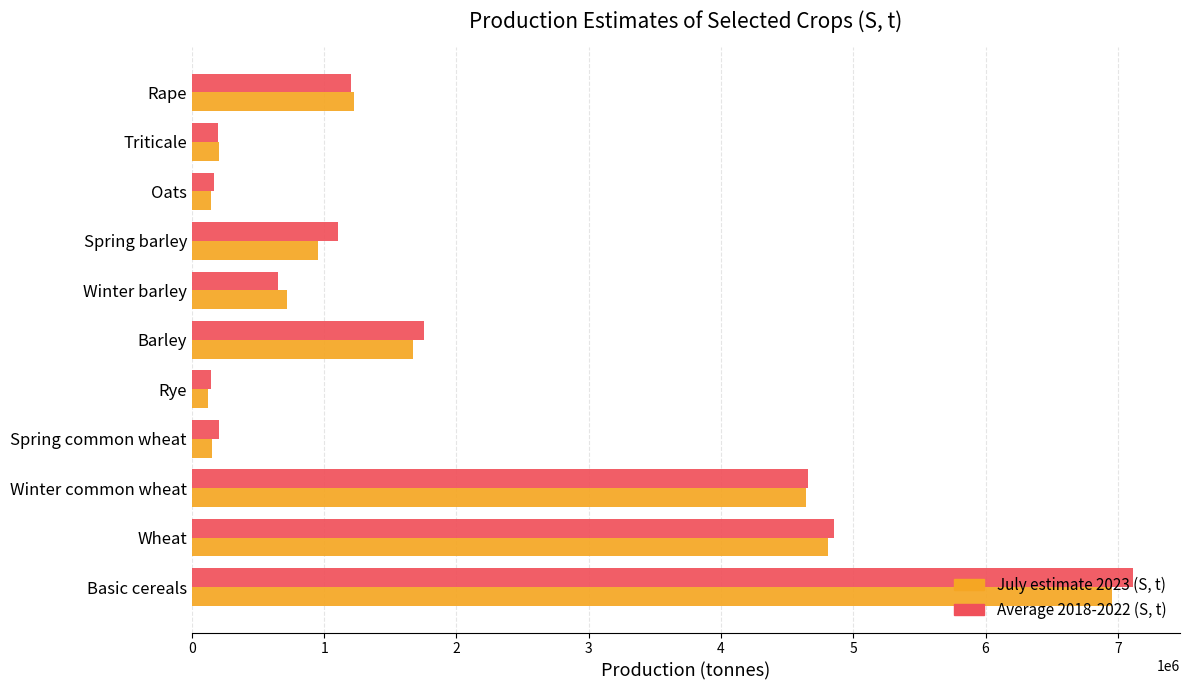

What is the difference between the second highest and minimum values in the July estimate 2023 (S, t) series?

4693313.7